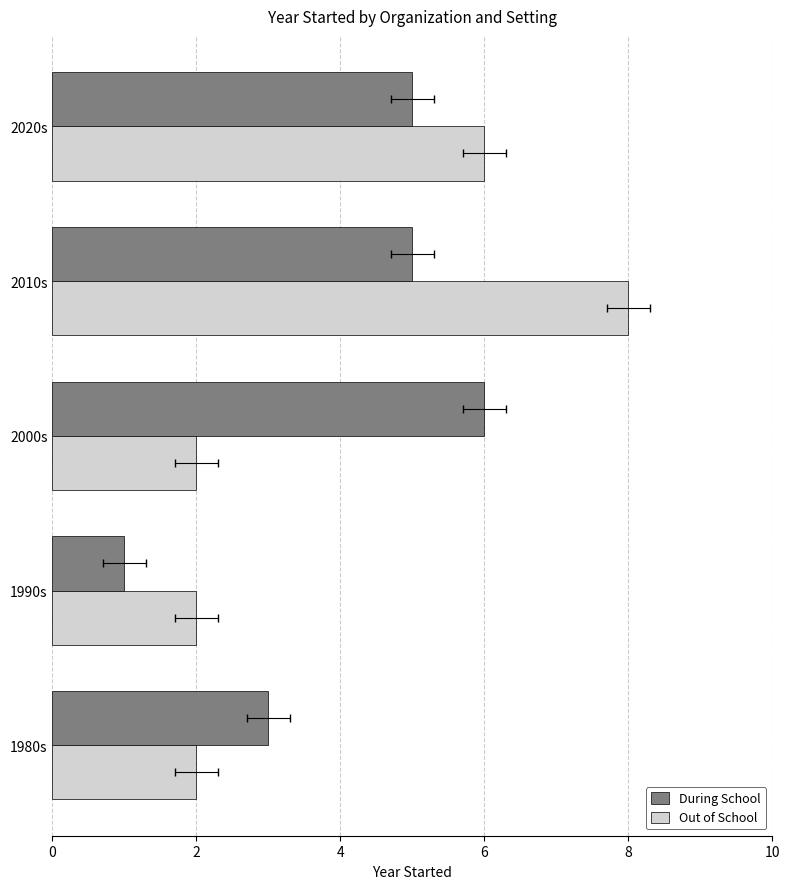

What is the spread (max minus min) of values at 0?

1